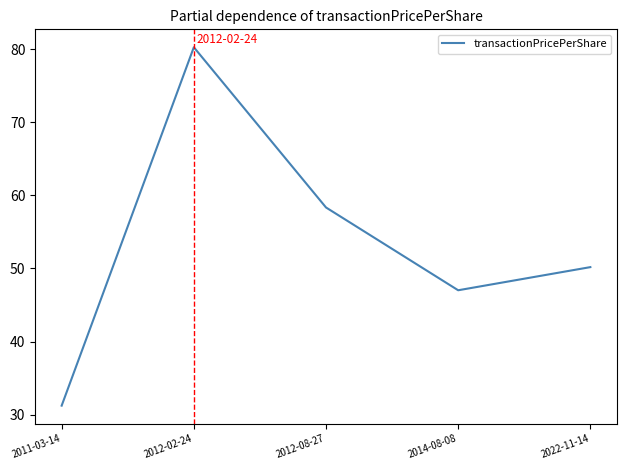

The chart shows a value of 50.2 at 2022-11-14. True or false?

True